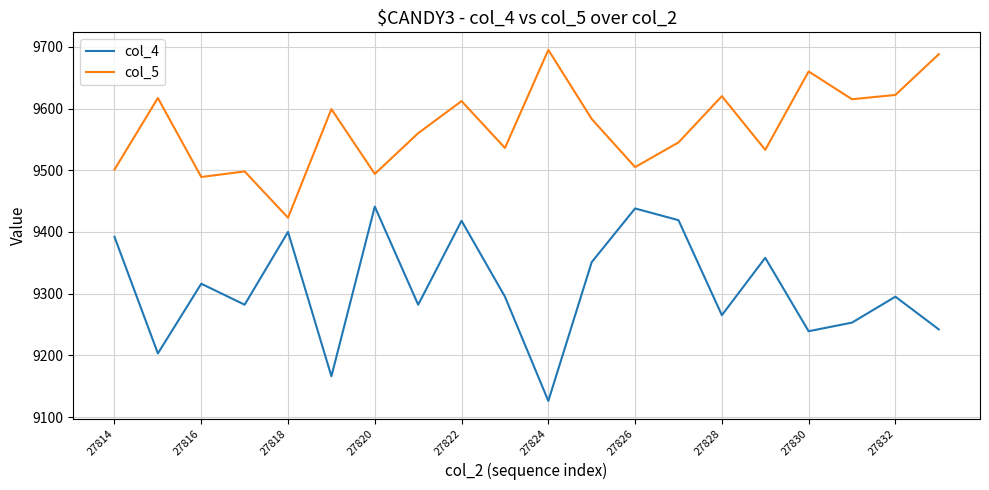

Which series has the largest total across all categories?

col_5